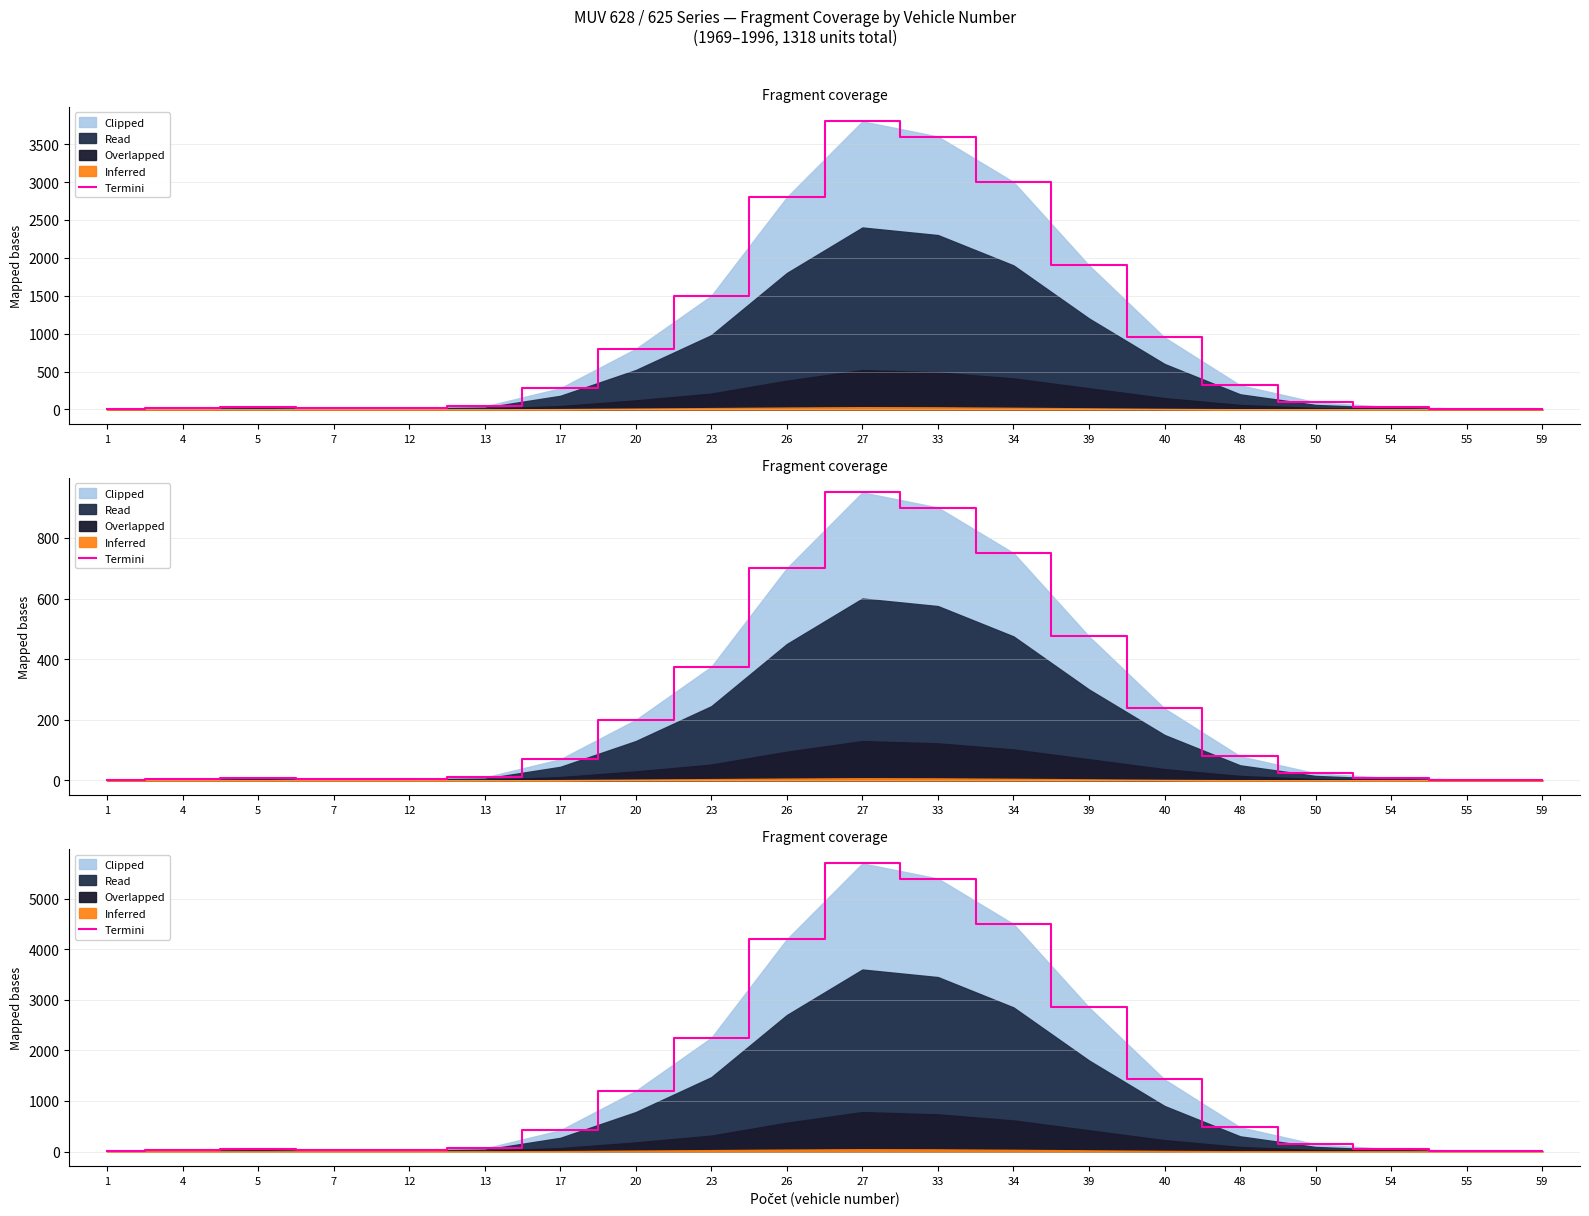

Where does the data first go above 420?

20